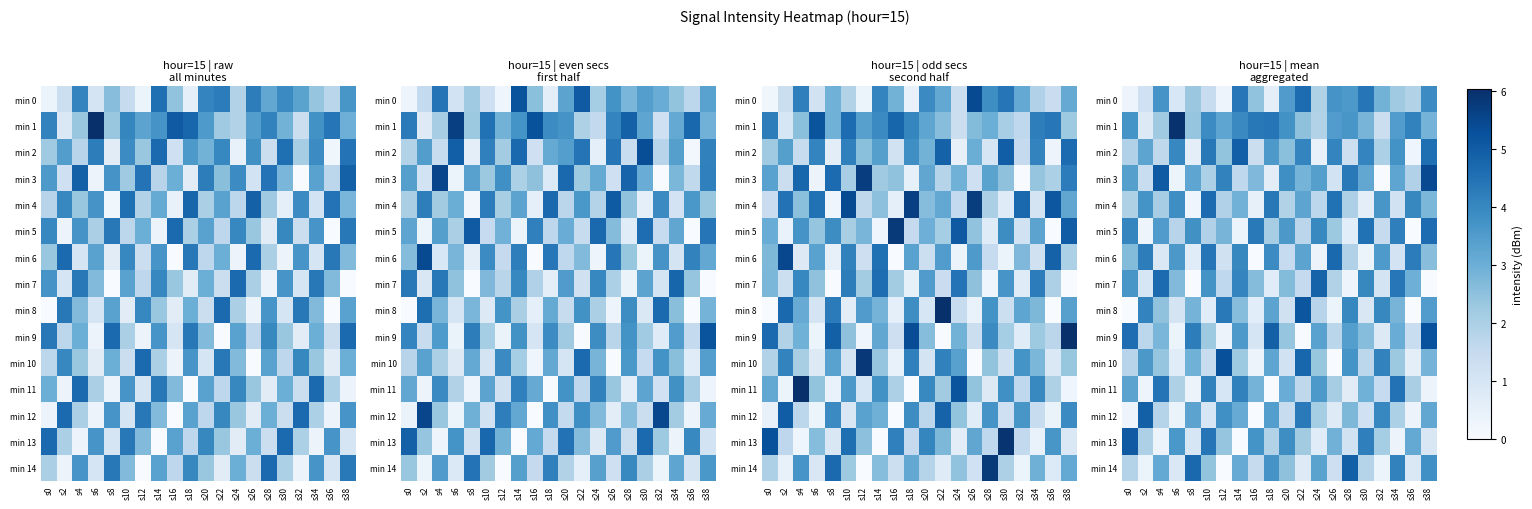

At which label is min 0 closest to 2?

s24